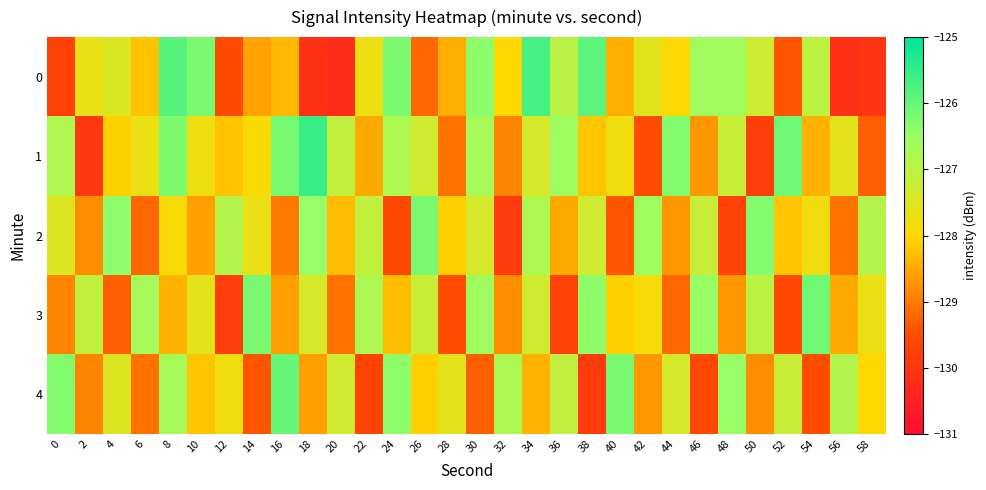

Count the number of categories in the chart.

30